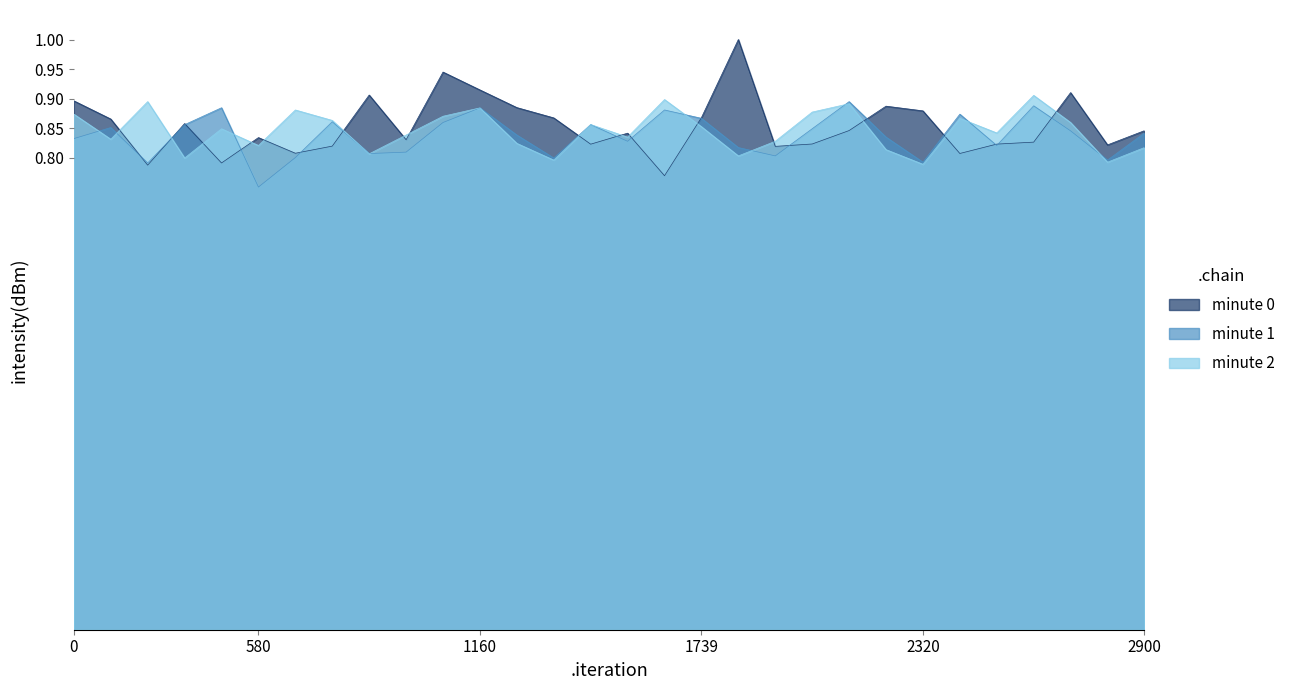

Rank the series by their maximum value, from lowest to highest.

minute 1, minute 2, minute 0